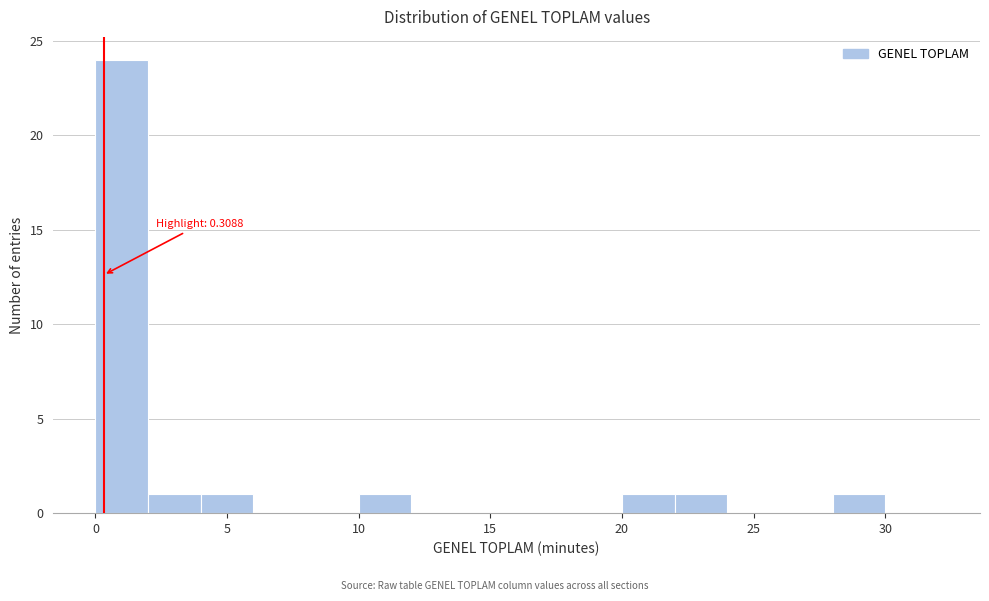

Over which range of the x-axis is the bar tallest?

0 to 2